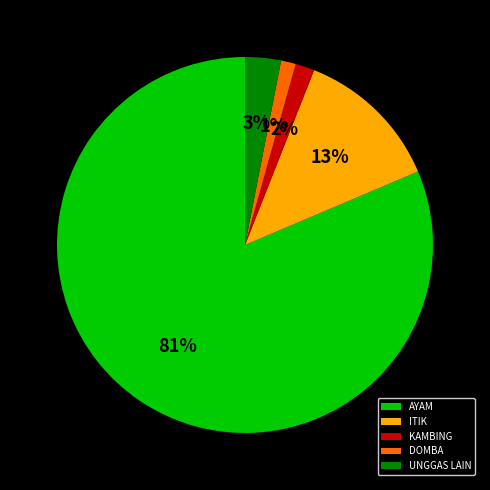

How many slices are in this pie chart?

5